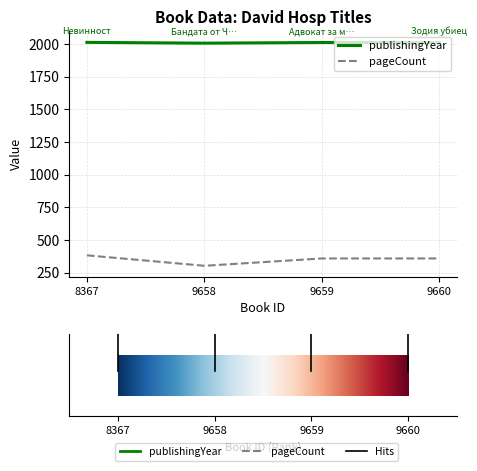

The value of publishingYear at 9658 is 2007. True or false?

True